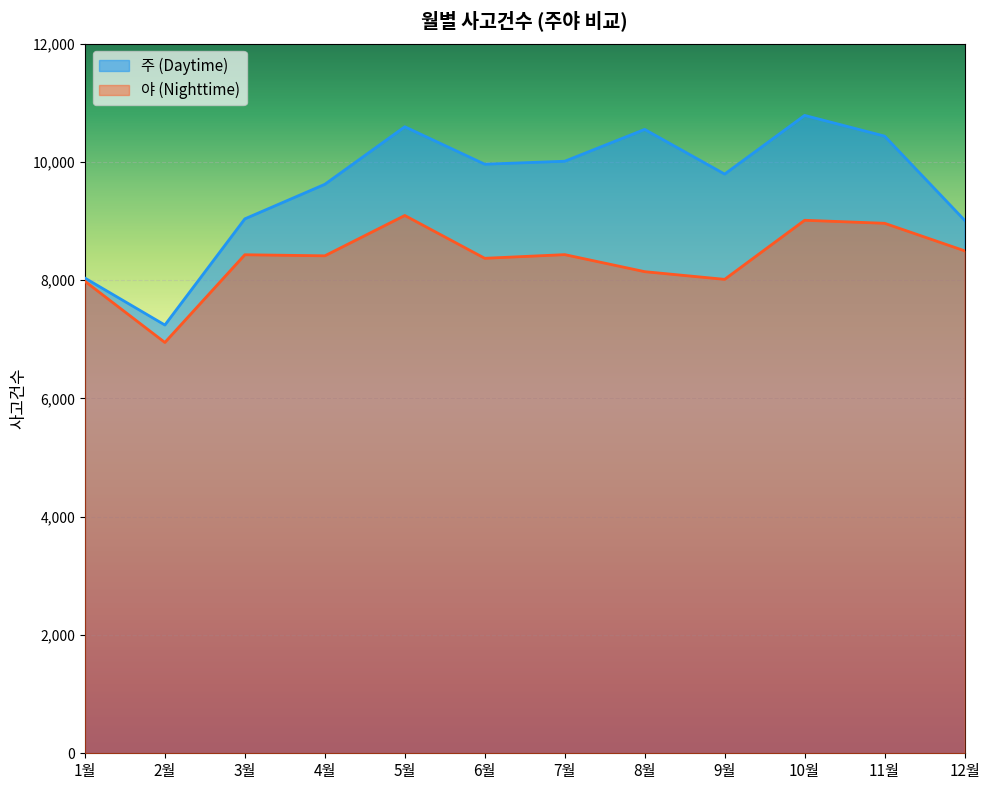

Reading left to right, what are all the values shown in this chart?

주 (Daytime): 8035	7241	9036	9620	10593	9960	10010	10548	9793	10785	10435	9013
야 (Nighttime): 7981	6946	8429	8411	9093	8369	8431	8143	8013	9012	8961	8496